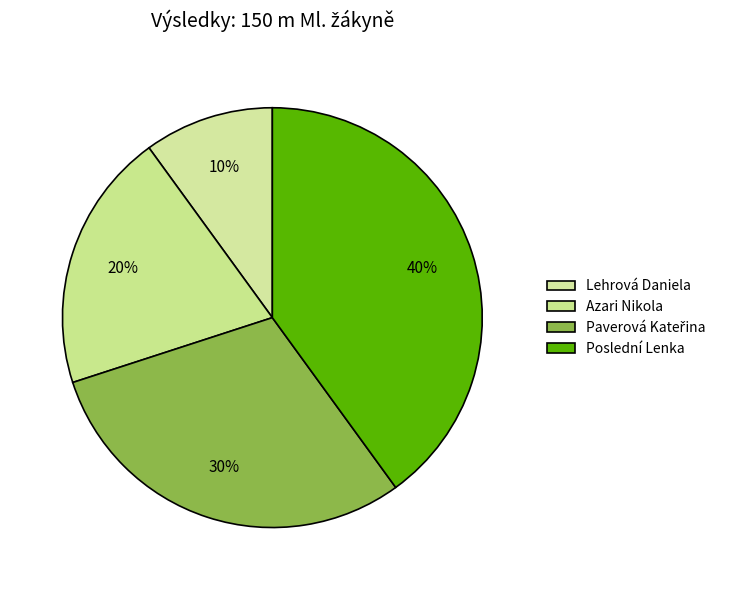

What percentage is the Paverová Kateřina slice, to the nearest percent?

30%